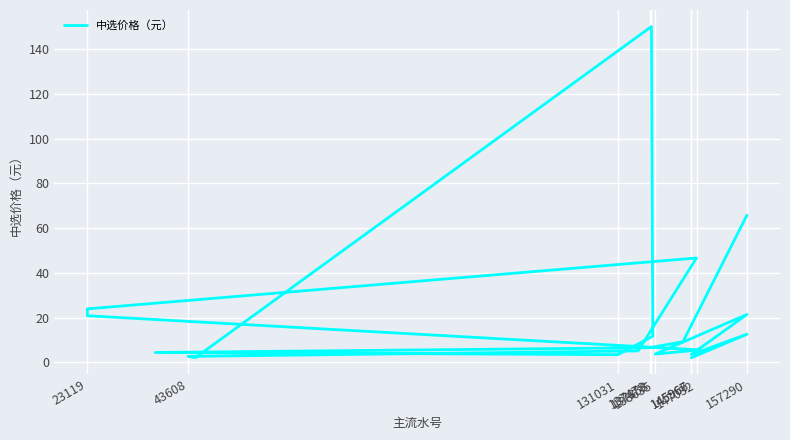

How many categories are shown in the chart?

19